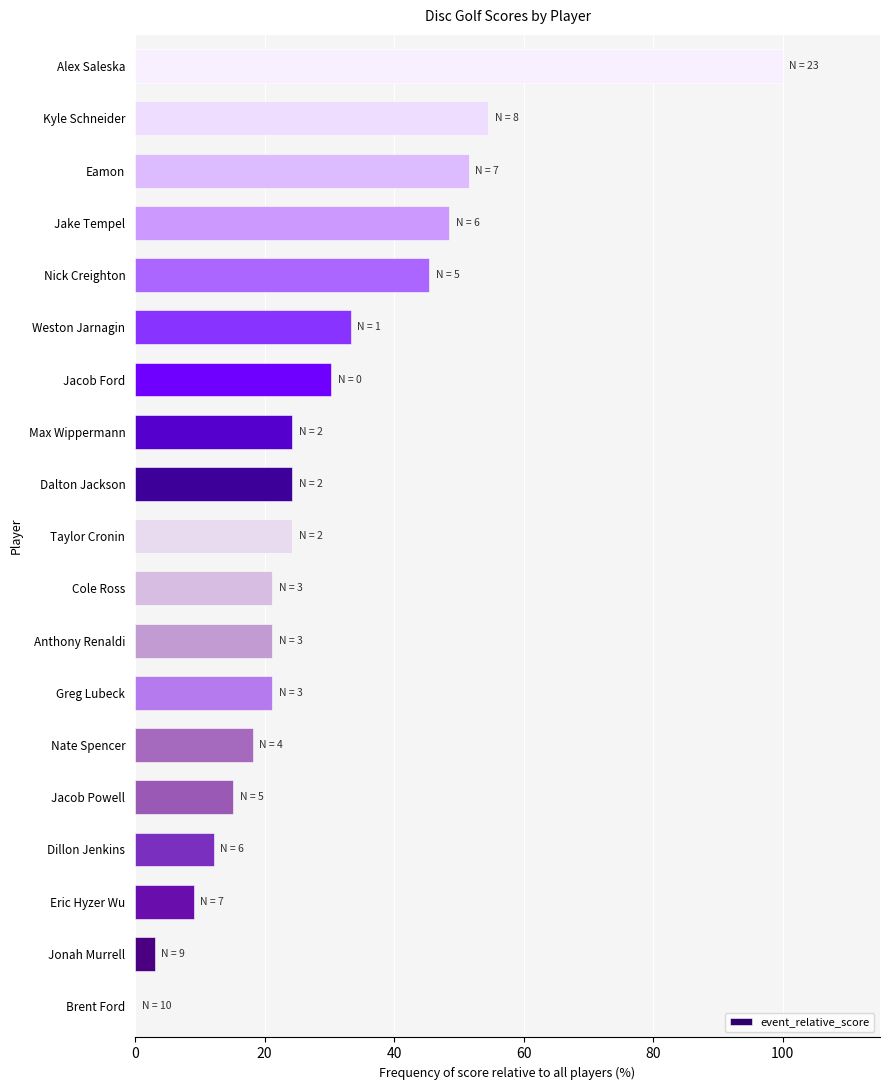

What is the maximum value shown in the chart?

100.0